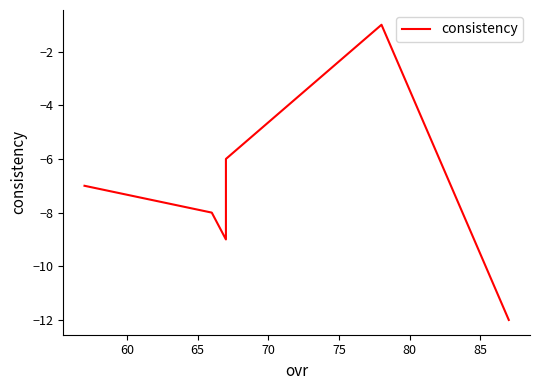

How many categories are shown in the chart?

6